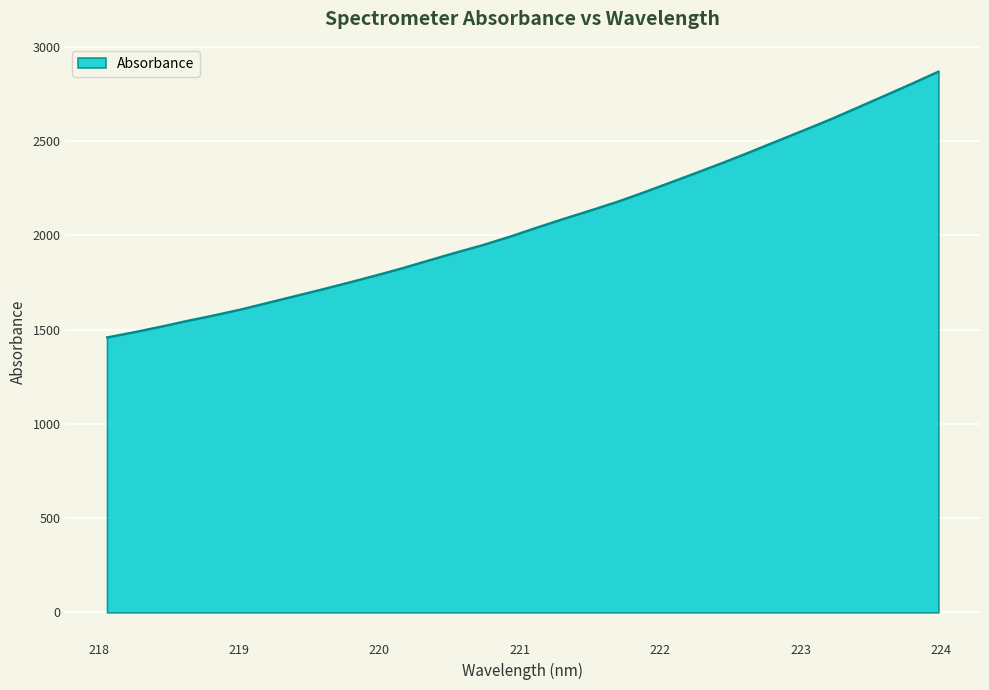

Does the chart display data point markers on the line(s)?

No